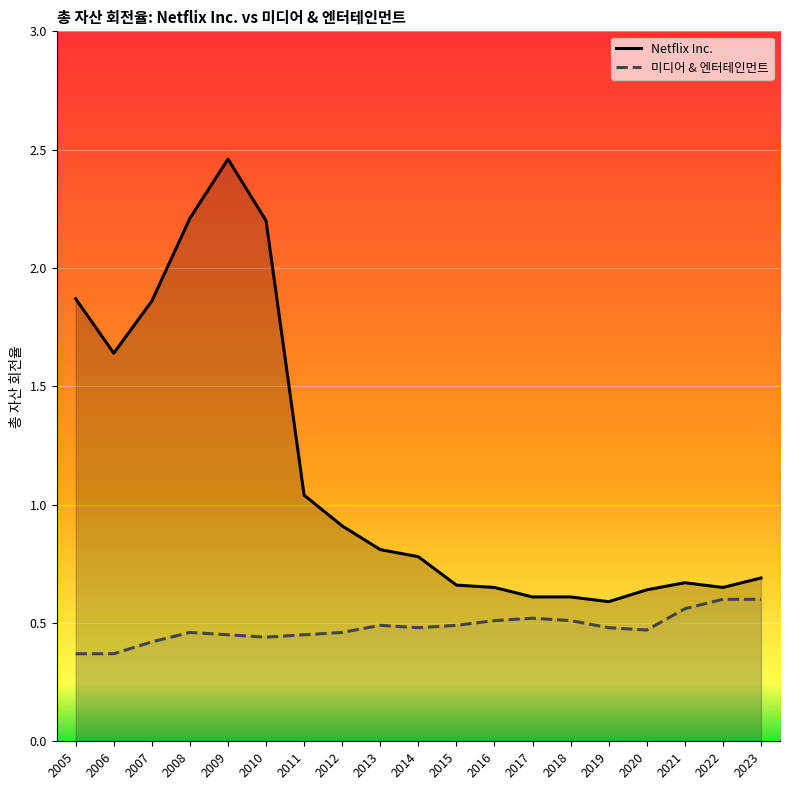

True or false: 미디어 & 엔터테인먼트 and Netflix Inc. cross at least once.

False